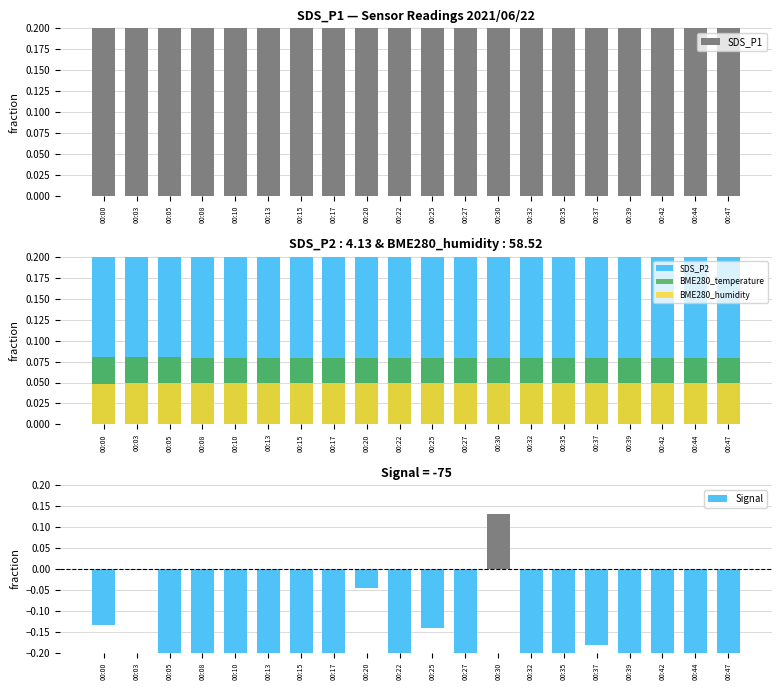

Which series has the widest spread of values?

Signal